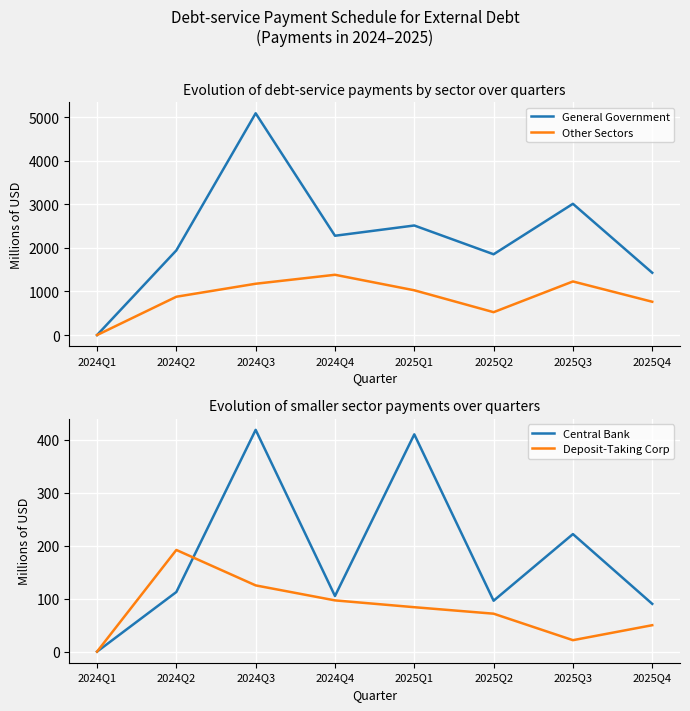

What is the total value across all series at 2024Q4?

3864.4